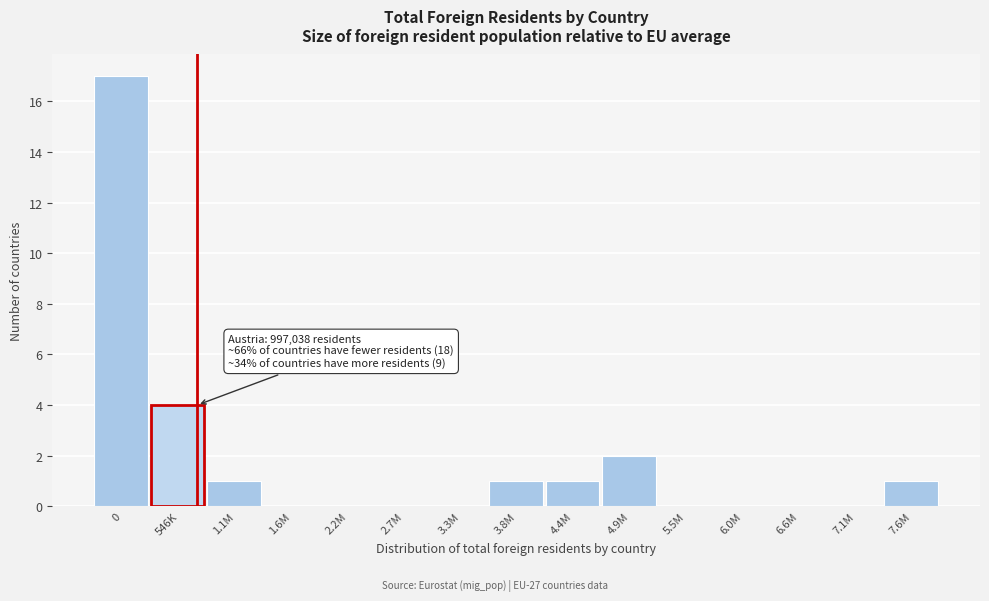

Reading right to left, list all the values displayed in this chart.

7.6M=1	7.1M=0	6.6M=0	6.0M=0	5.5M=0	4.9M=2	4.4M=1	3.8M=1	3.3M=0	2.7M=0	2.2M=0	1.6M=0	1.1M=1	546K=4	0=17